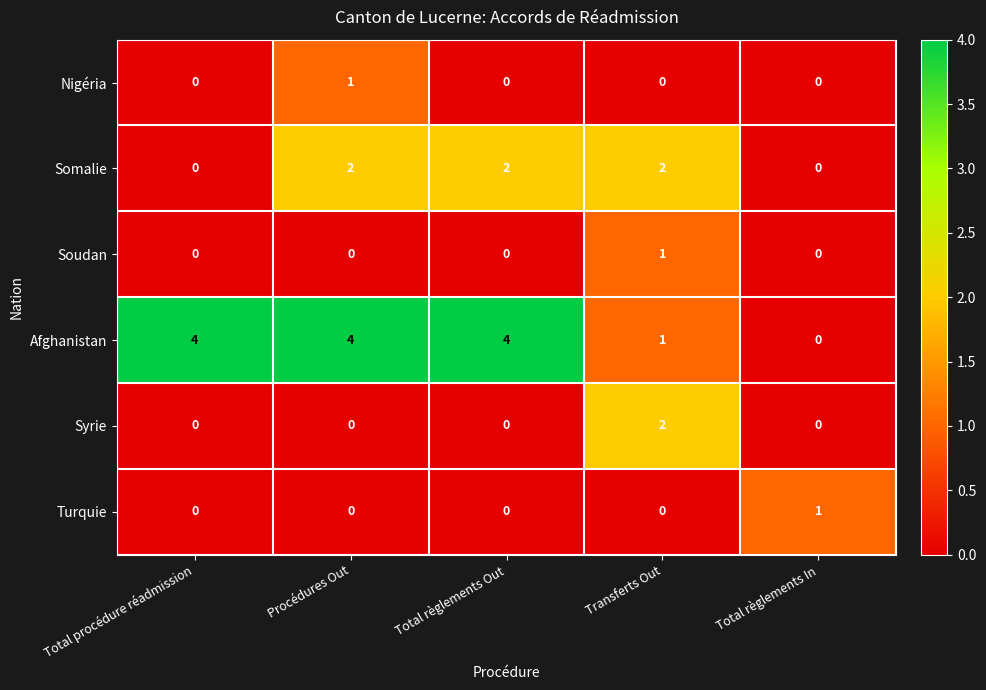

At which category is the sum across all series the highest?

Procédures Out